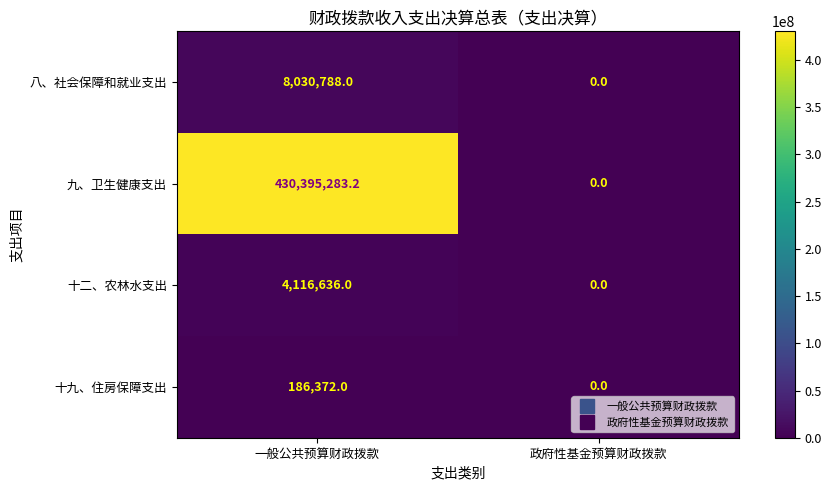

Rank the series at 一般公共预算财政拨款 from highest to lowest value.

九、卫生健康支出, 八、社会保障和就业支出, 十二、农林水支出, 十九、住房保障支出